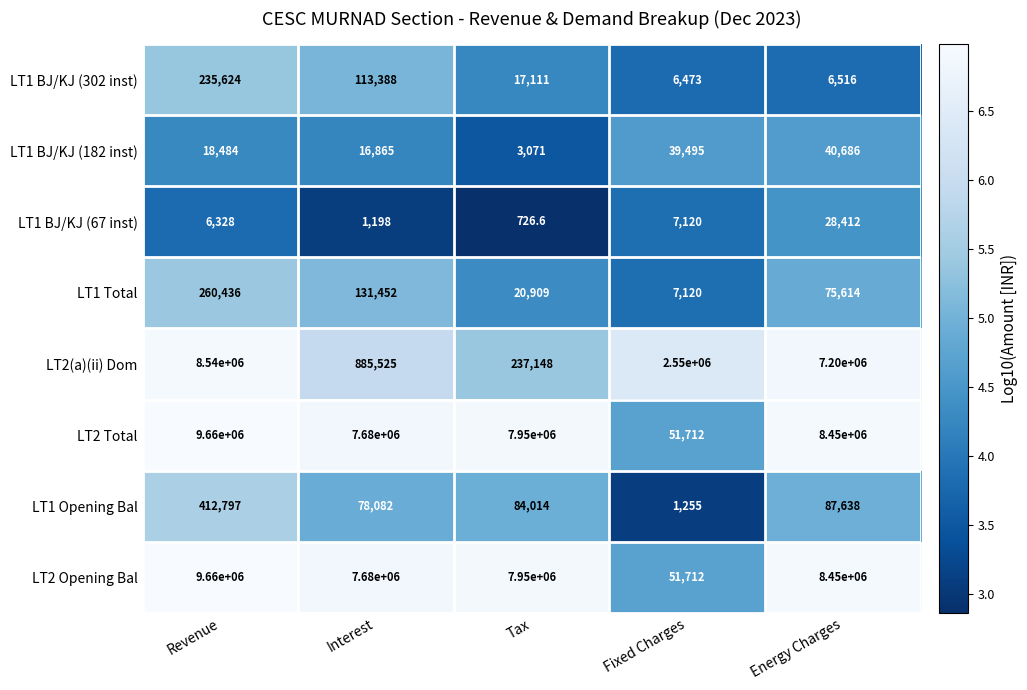

What is the approximate value of LT2 Total at Energy Charges?

8450000.0